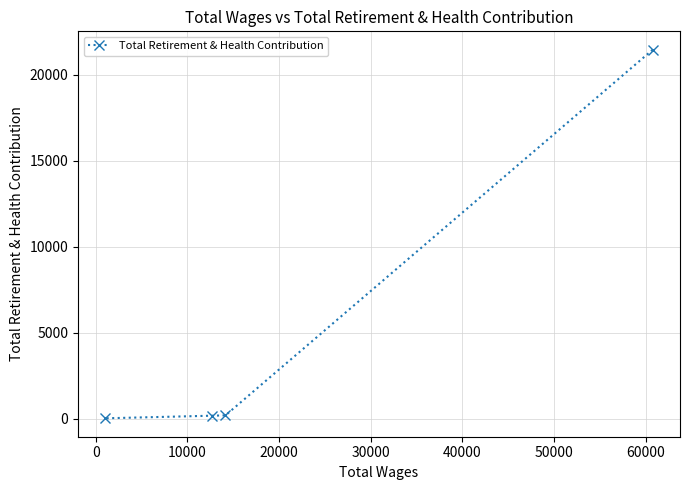

What is the maximum value shown in the chart?

21447